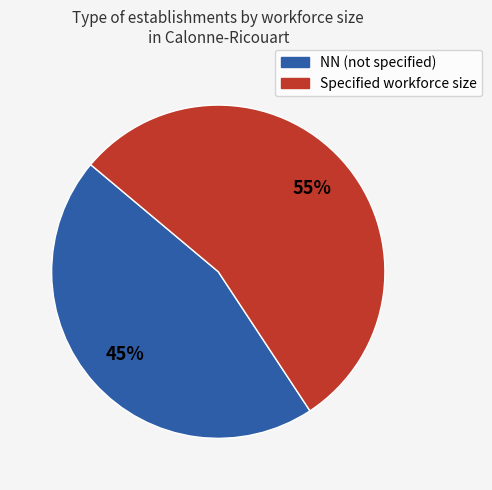

To the nearest percent, what is the average slice percentage?

50%